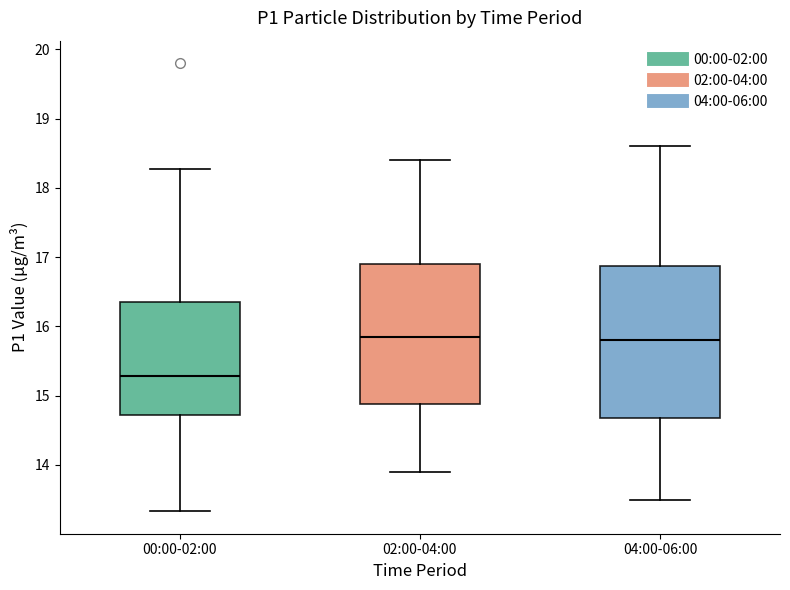

Comparing the boxes themselves (not the whiskers), which one is the tallest?

04:00-06:00